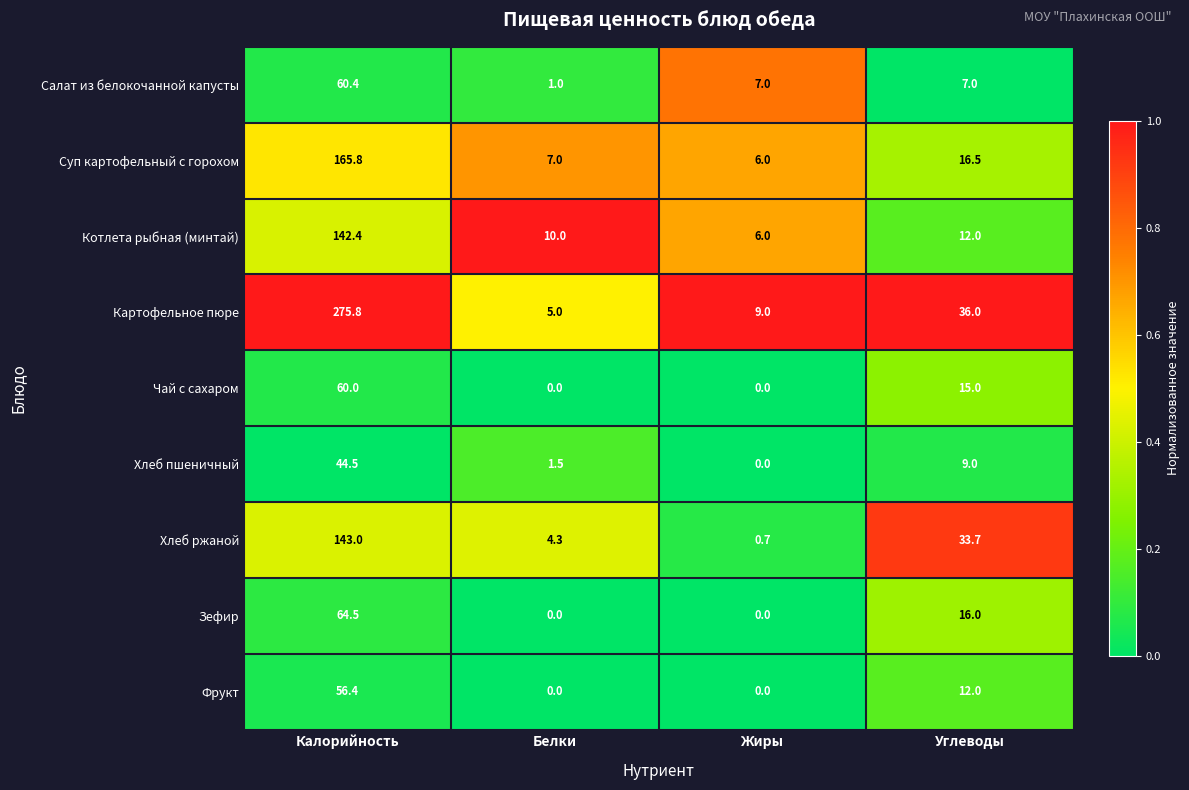

Where does the Суп картофельный с горохом series first go above 16?

Калорийность